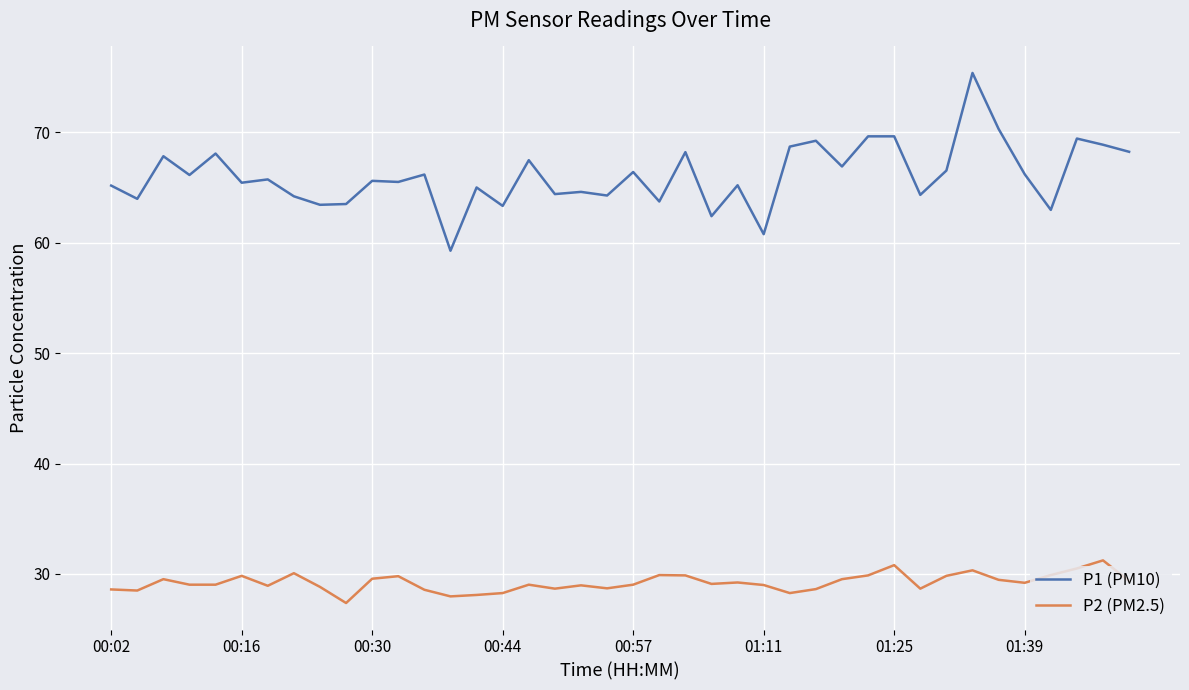

Count the number of data series in this chart.

2